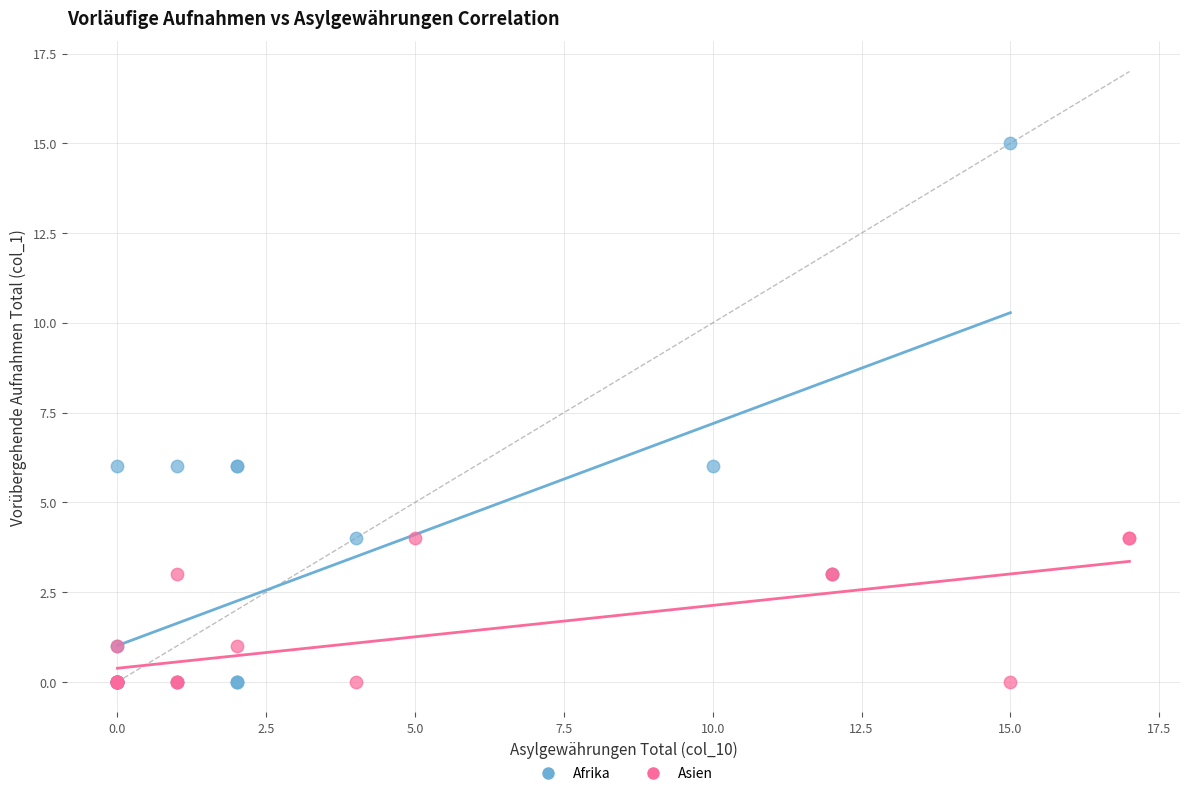

Which series has the largest Y range (max minus min)?

Afrika